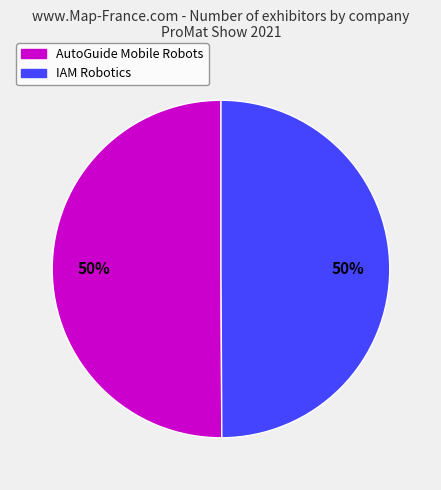

To the nearest percent, what portion does AutoGuide Mobile Robots represent?

50%